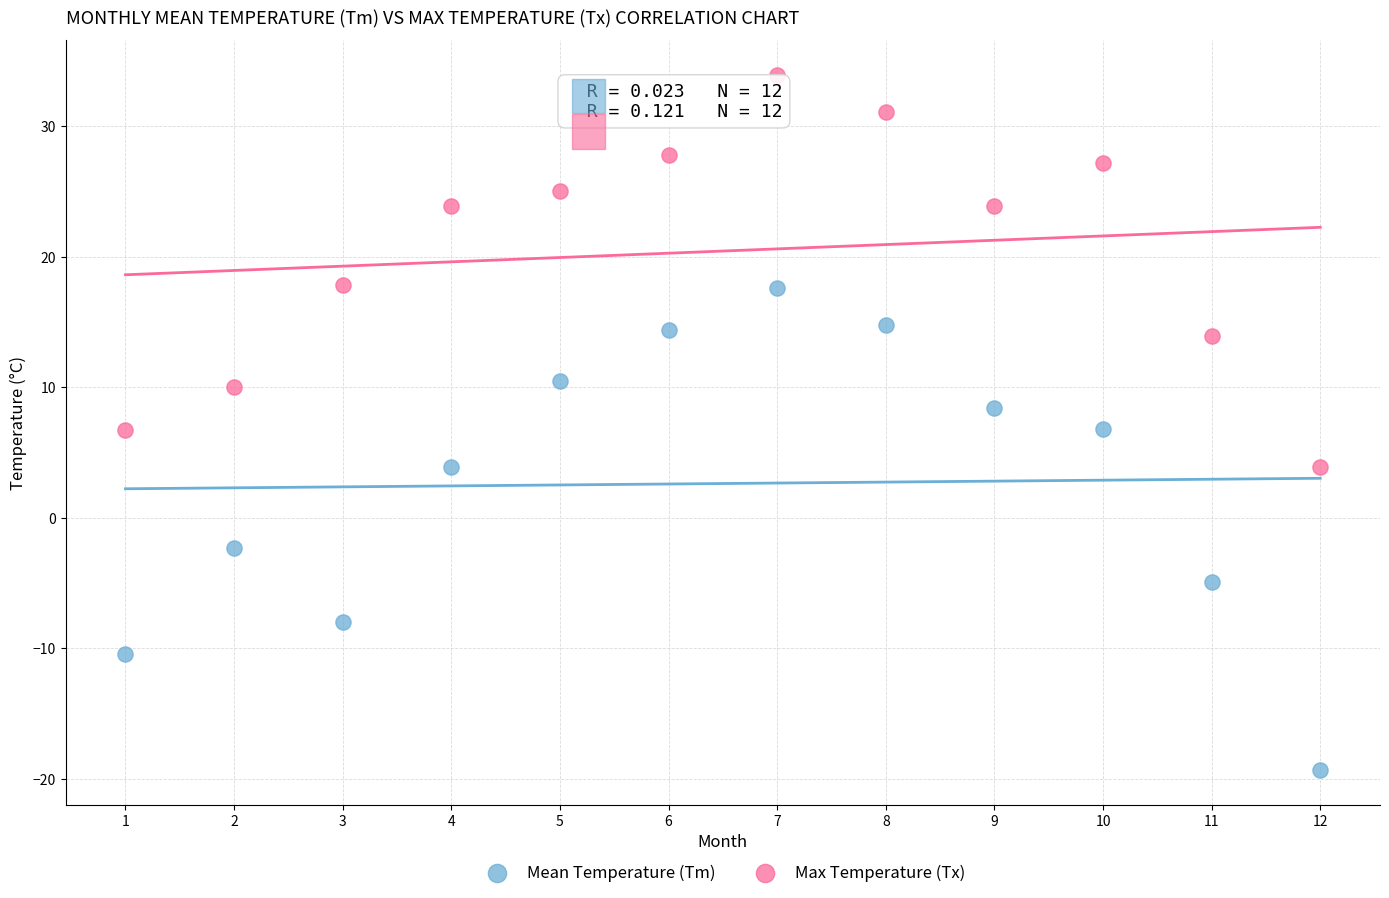

What is the X range (max minus min) for the scatter plot?

11.0